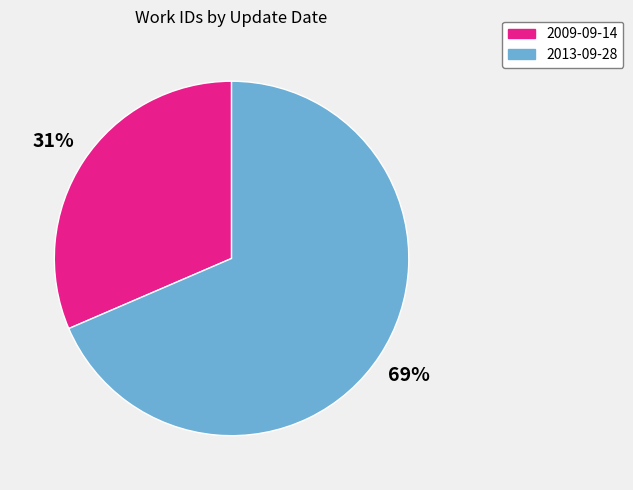

What is the ratio of the value at 2013-09-28 to the value at 2009-09-14?

2.2